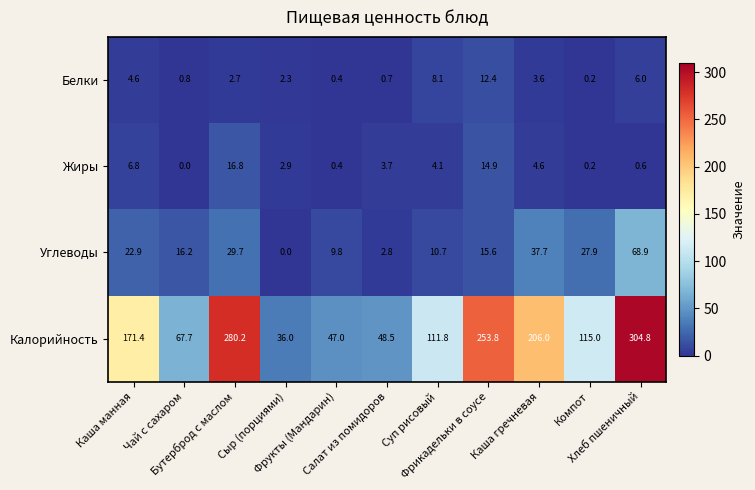

Which series has the widest spread of values?

Калорийность